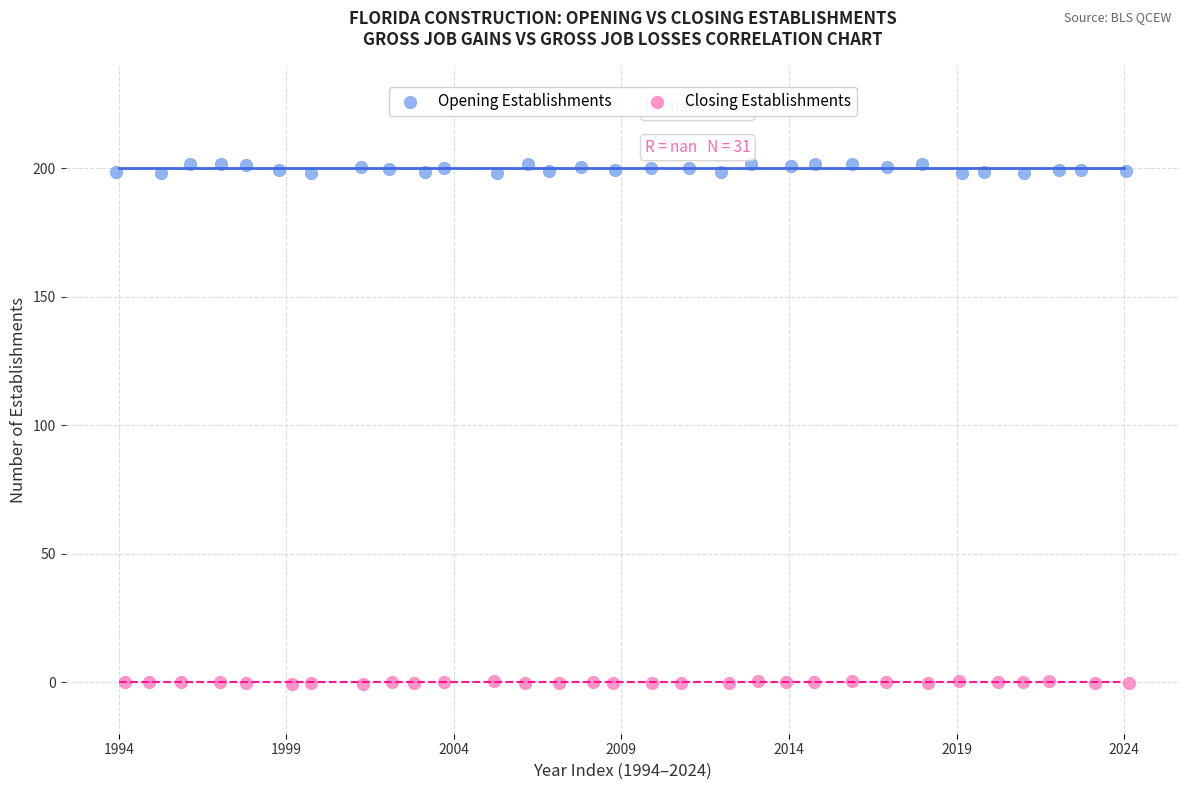

Which series contains the lowest Y value?

Closing Establishments